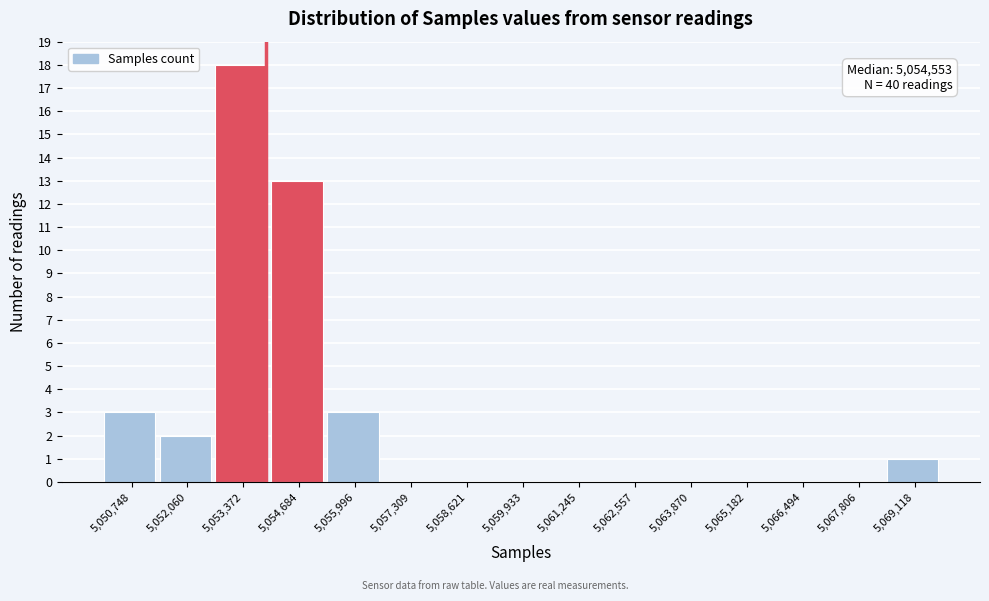

Reading left to right, list all the values displayed in this chart.

5,050,748=3	5,052,060=2	5,053,372=18	5,054,684=13	5,055,996=3	5,057,309=0	5,058,621=0	5,059,933=0	5,061,245=0	5,062,557=0	5,063,870=0	5,065,182=0	5,066,494=0	5,067,806=0	5,069,118=1